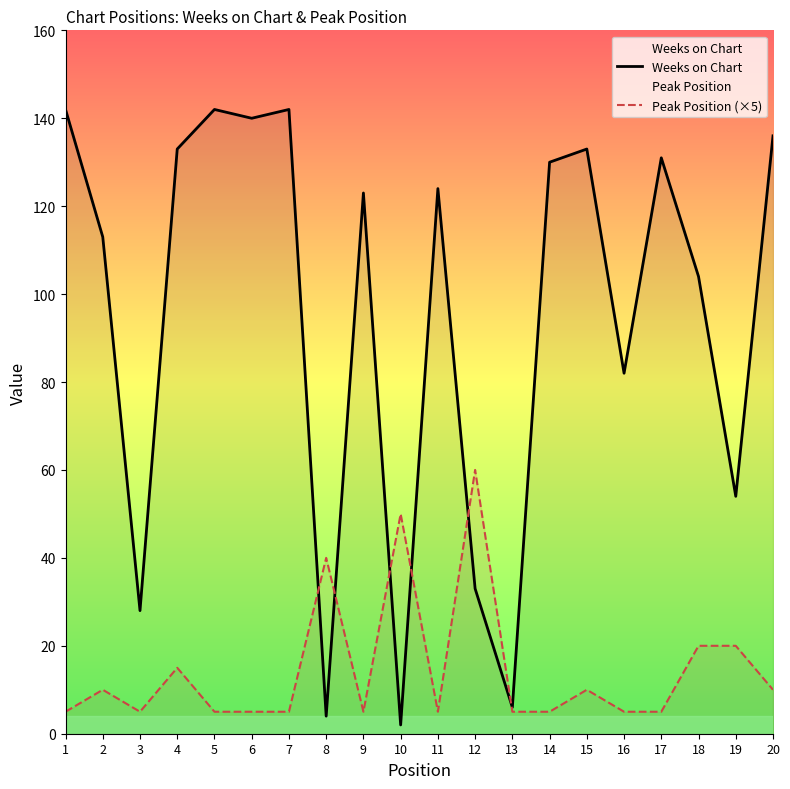

List the labels in order of Weeks on Chart value, largest first.

1, 5, 7, 6, 20, 4, 15, 17, 14, 11, 9, 2, 18, 16, 19, 12, 3, 13, 8, 10